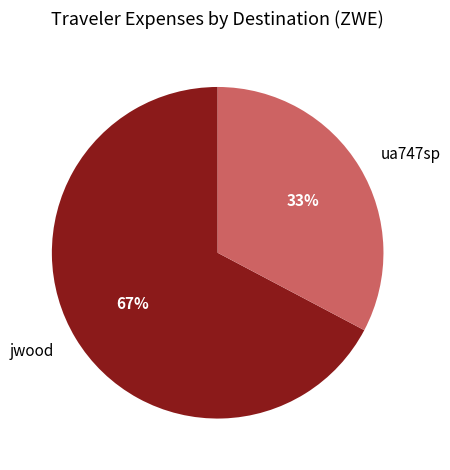

How many segments does this pie chart have?

2